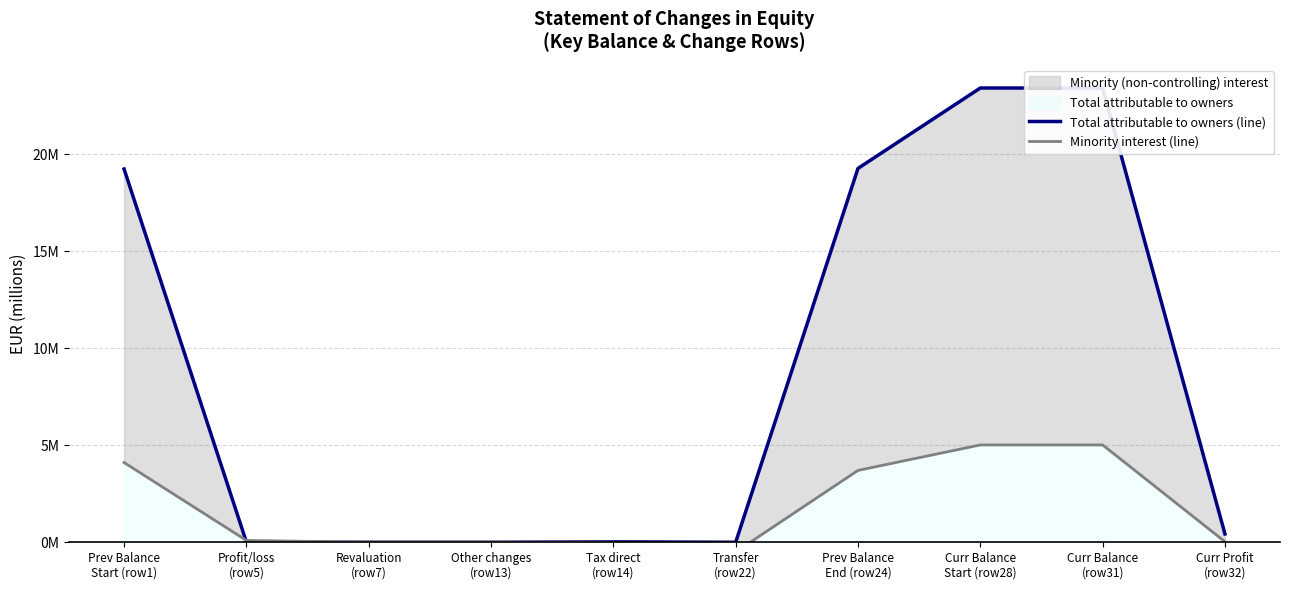

Which label corresponds to the smallest value in the chart?

Transfer
(row22)